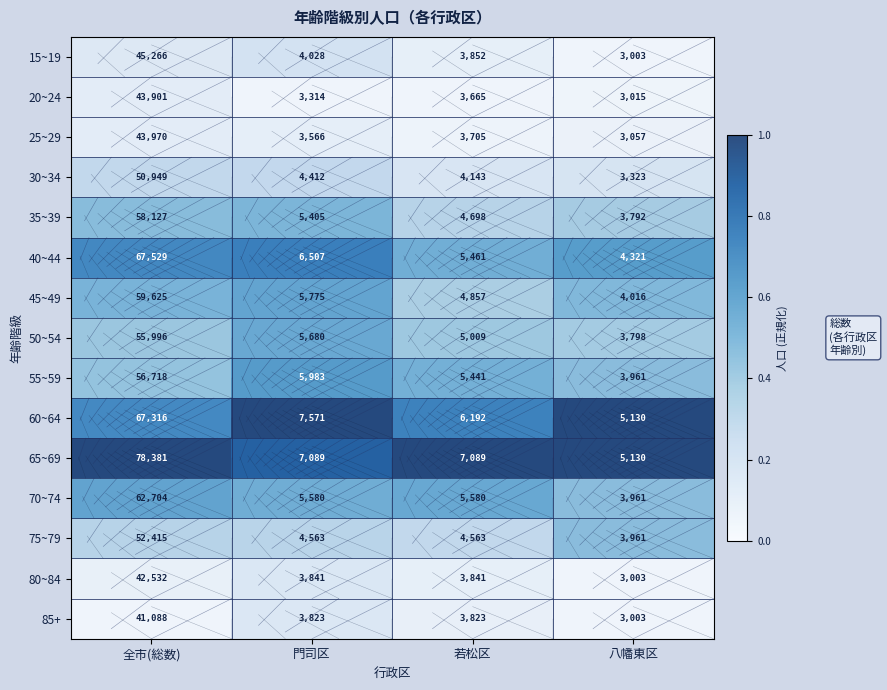

Which series has the largest total across all categories?

65~69